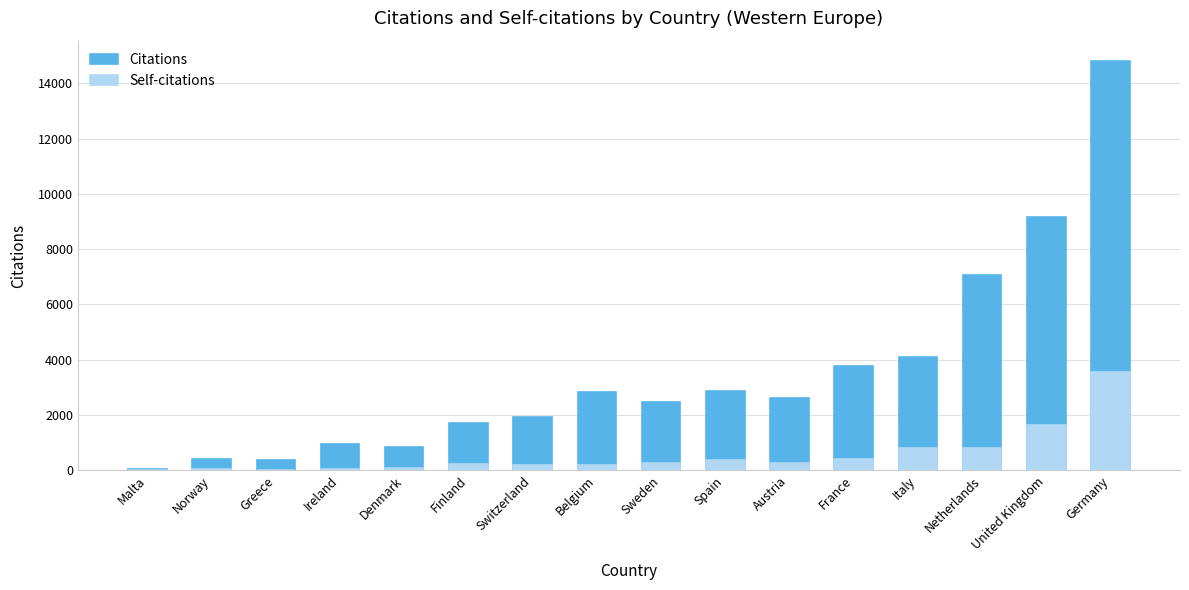

Reading right to left, transcribe all the data shown in this chart.

Citations: 14798	9158	7061	4118	3778	2611	2861	2476	2852	1917	1723	837	957	375	395	44
Self-citations: 3541	1645	815	801	422	266	381	264	201	193	247	78	59	15	68	1